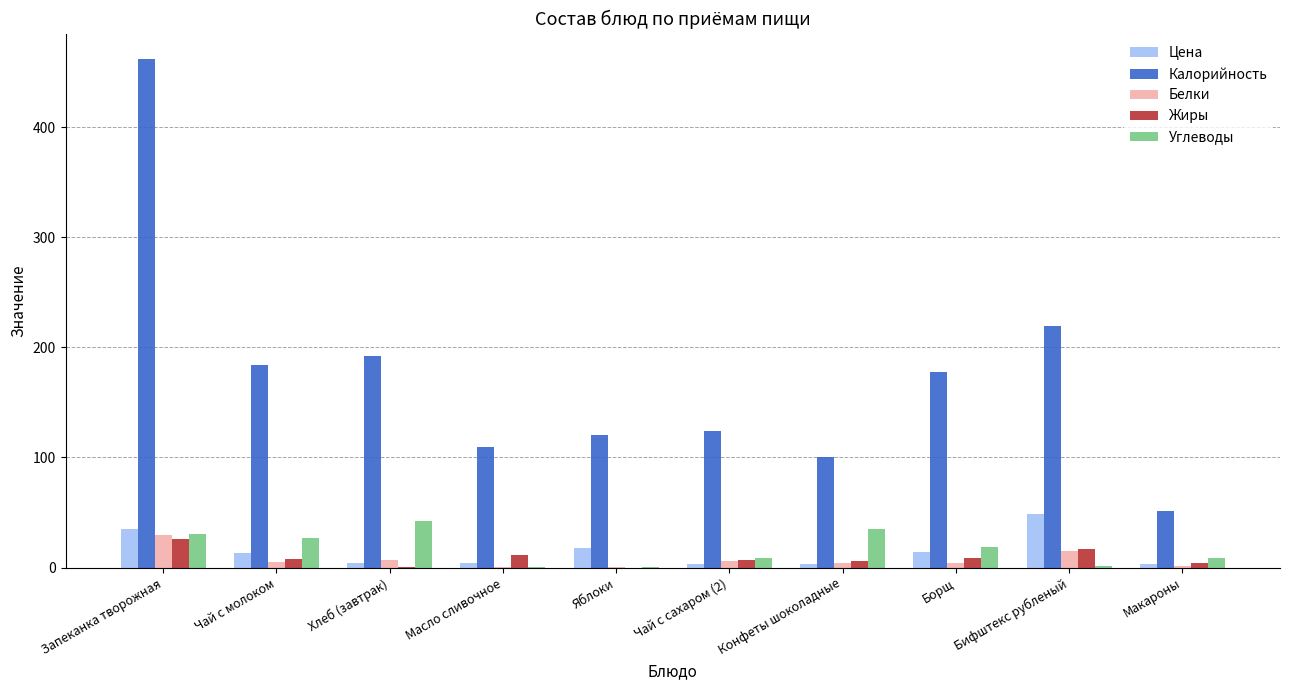

What are all the series names shown in the legend?

Цена, Калорийность, Белки, Жиры, Углеводы